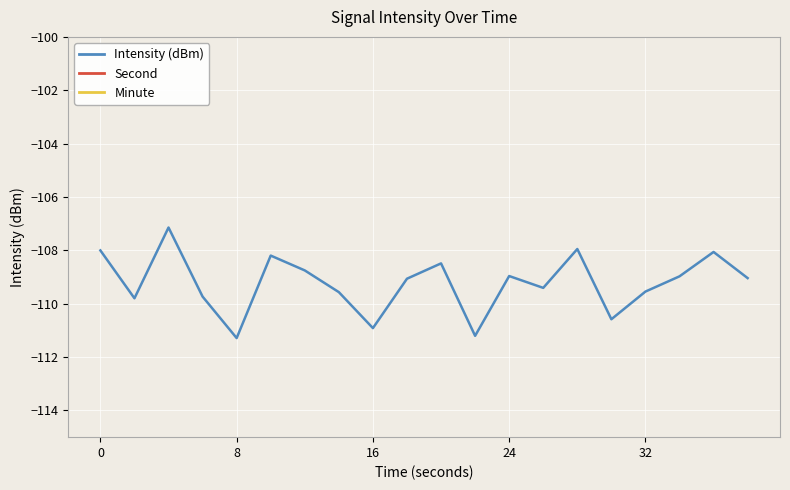

Which has a higher value, 18 or 15?

18